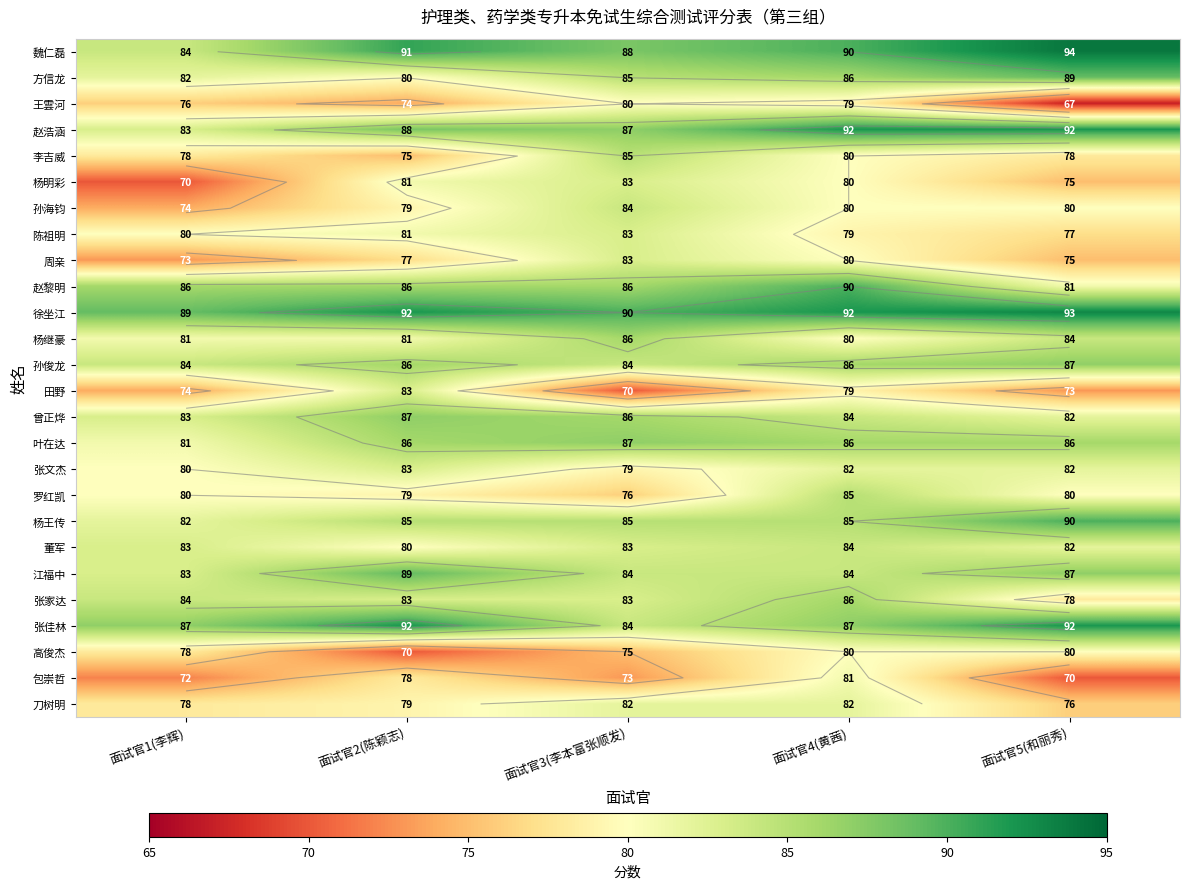

How many values in the 魏仁磊 series are below 90?

2